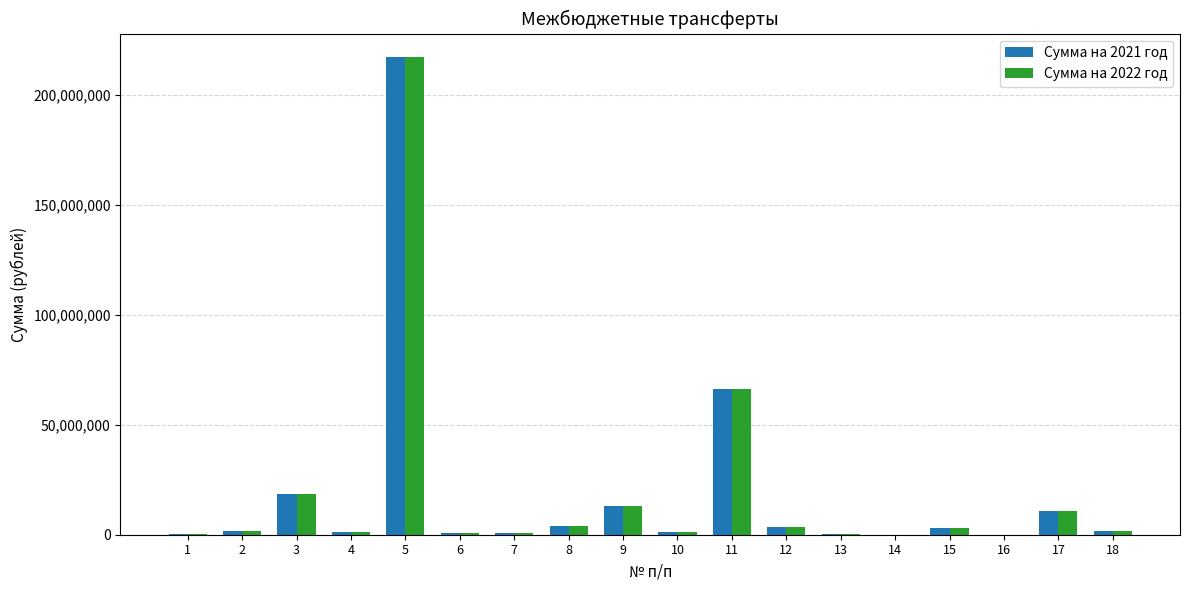

What is the sum of the Сумма на 2021 год values at 18 and 13?

2178578.0